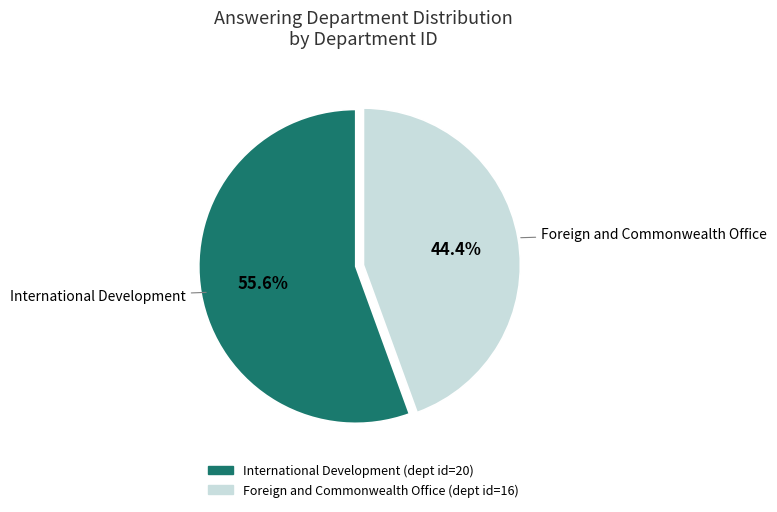

What portion of the pie excludes Foreign and Commonwealth Office?

55.6%